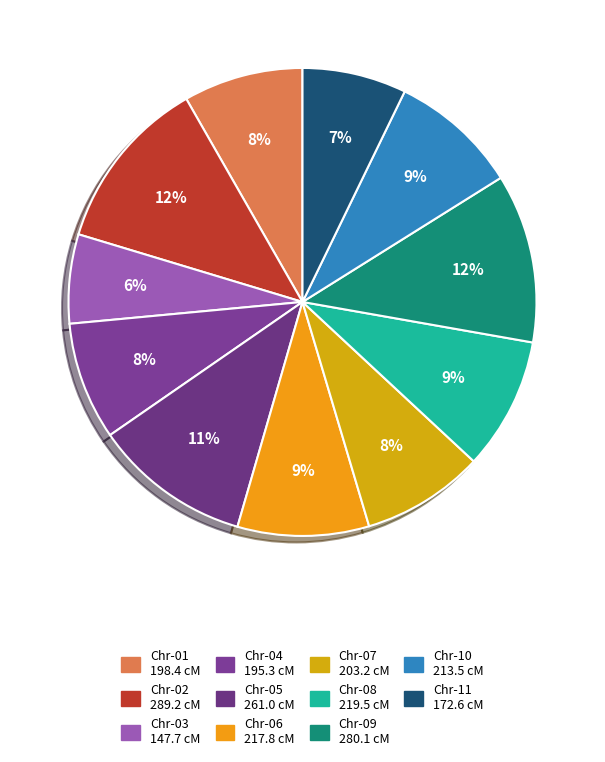

How many segments does this pie chart have?

11